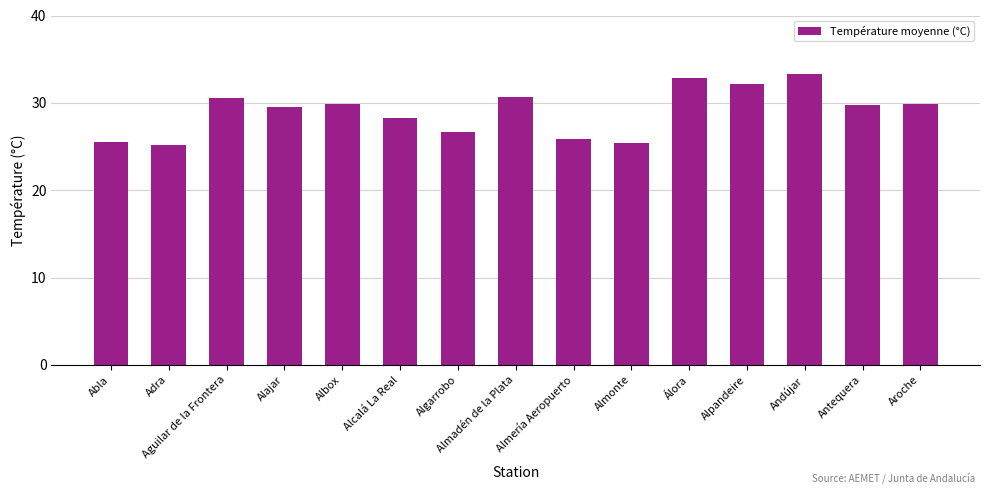

What is the sum of all values?

435.7